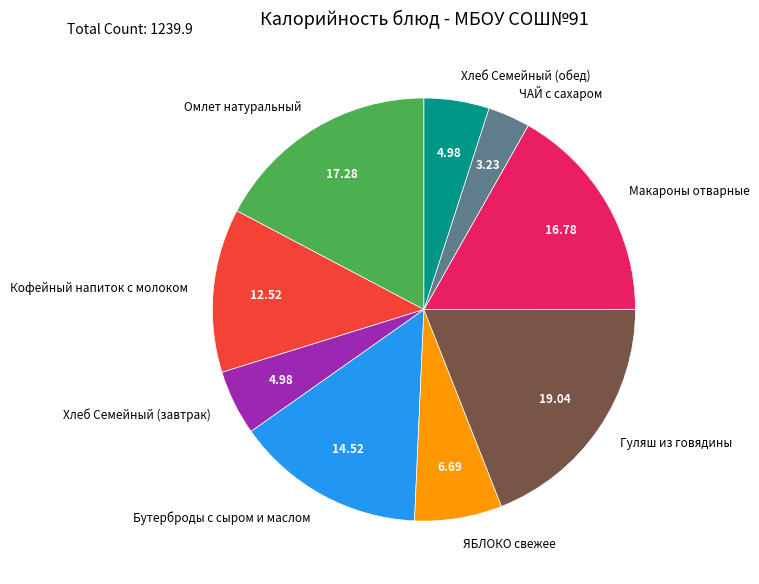

How many segments does this pie chart have?

9